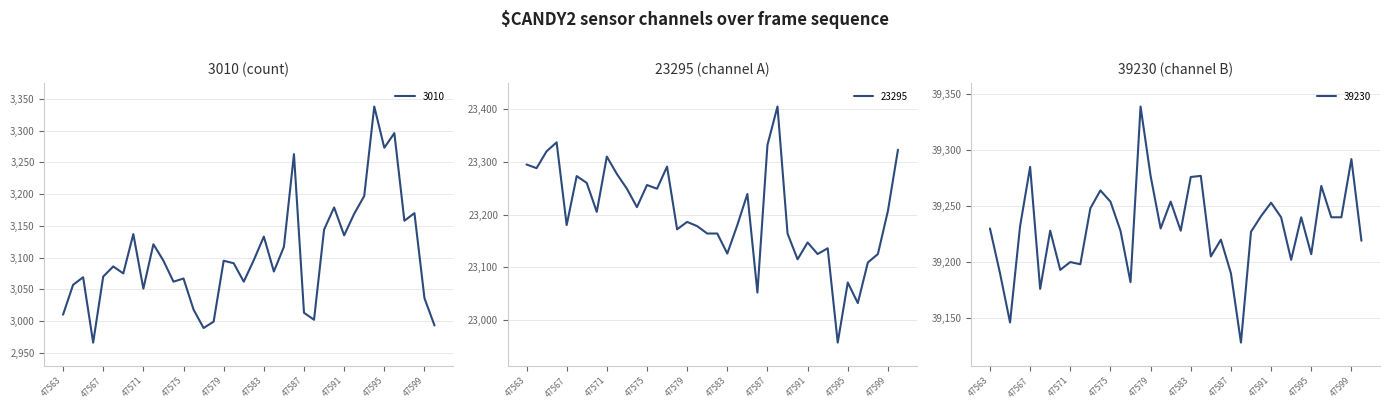

What is the value of the 3010 point at the 15th from the left?

2989